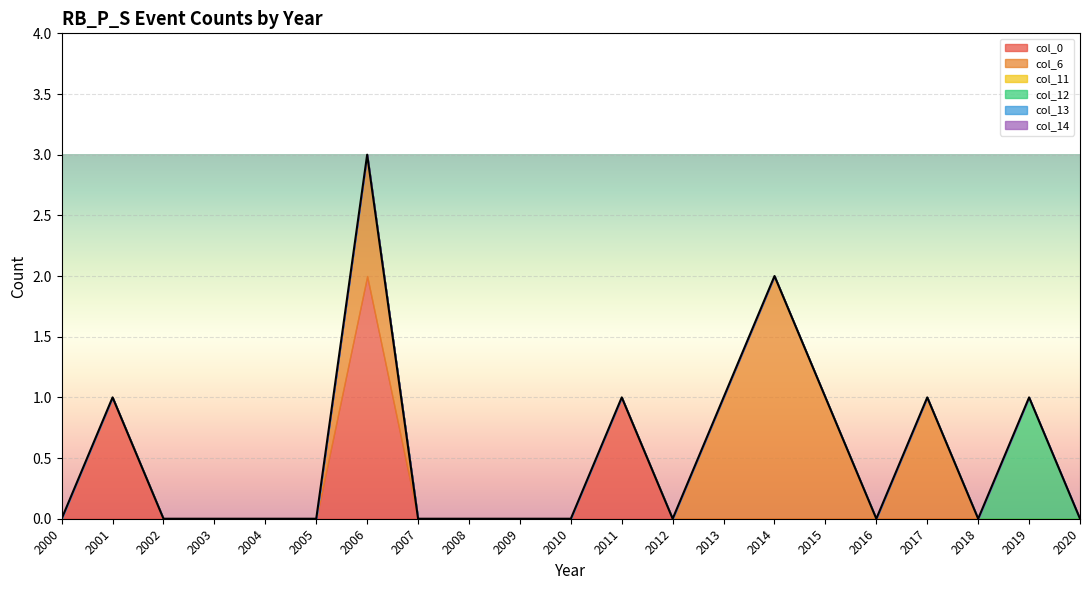

True or false: col_13 and col_6 intersect in this chart.

False